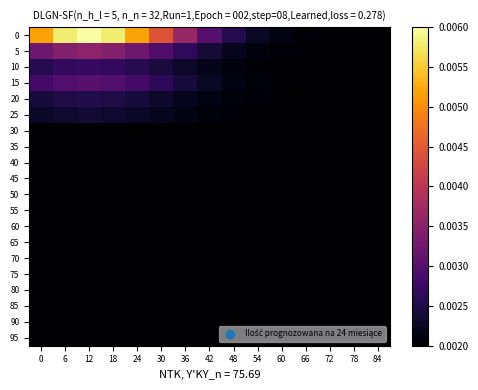

Which category has the lowest value across all series?

84